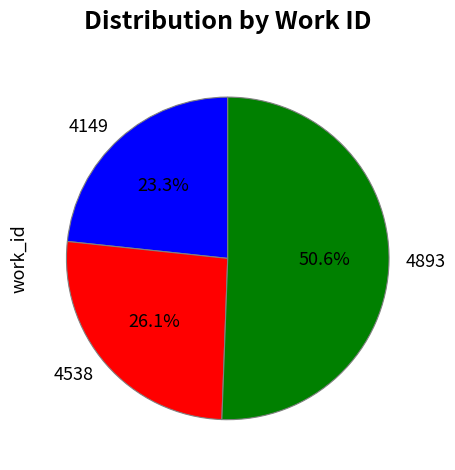

To the nearest percent, what is the average slice percentage?

33%